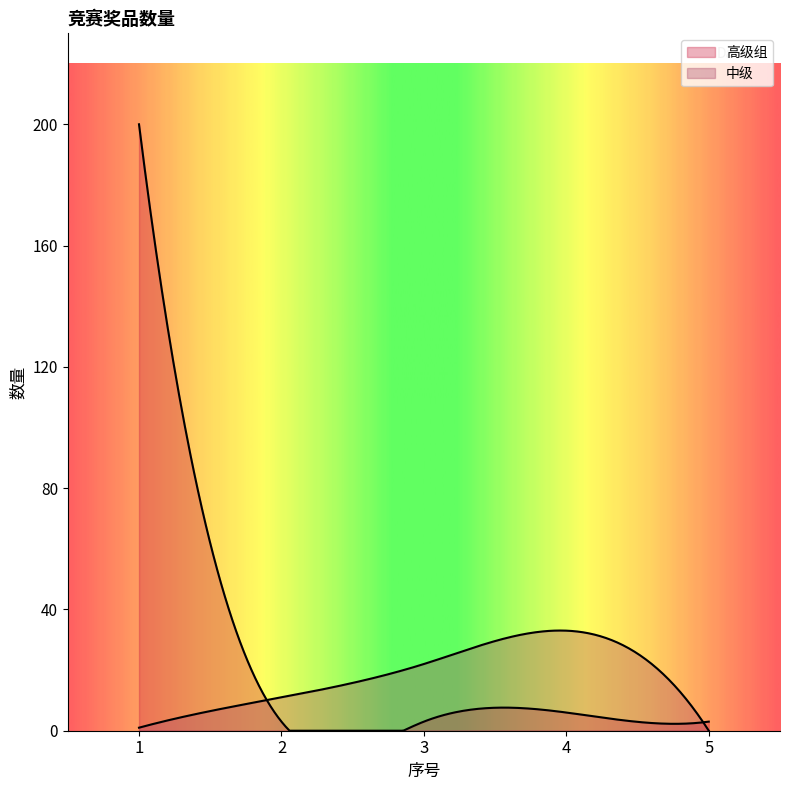

True or false: 中级 has a value of 0 at 1.

False